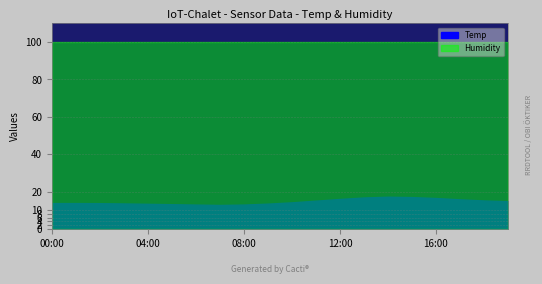

Where is the first local minimum for Temp?

07:00